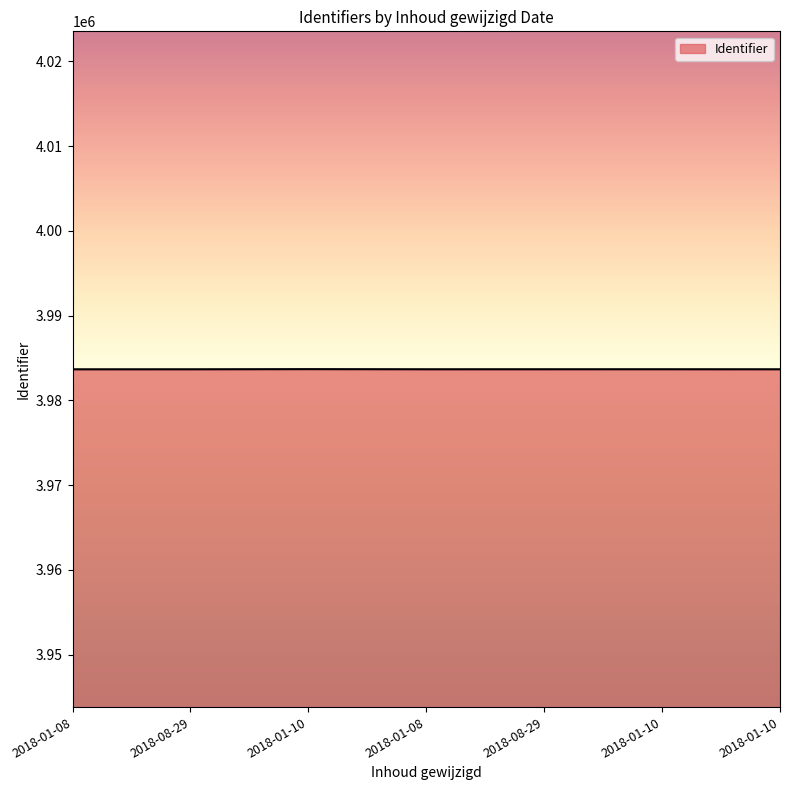

Count the number of categories in the chart.

7